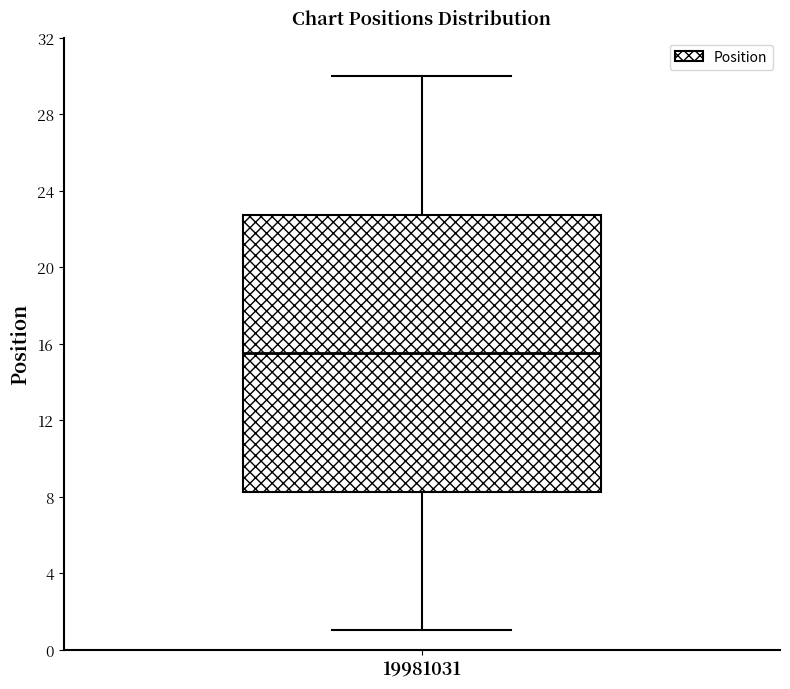

Read this box plot against the y-axis: the position of the median line, the range covered by the box, and the ends of both whiskers. The values are not printed on the chart, so give them approximately, as read against the axis.

median 15.5, box 8.5 to 23.0, whiskers 1.0 to 30.0